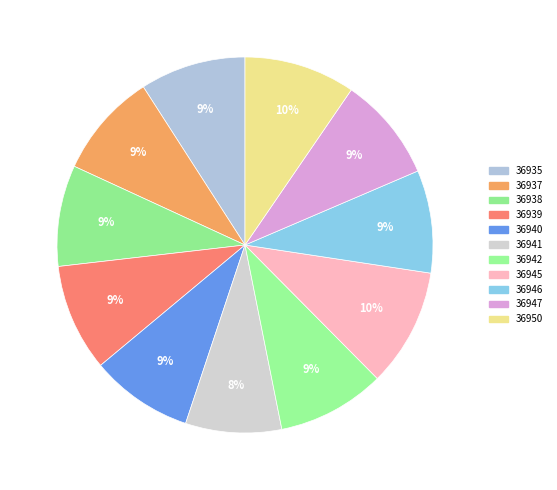

To the nearest percent, what portion does 36941 represent?

8%